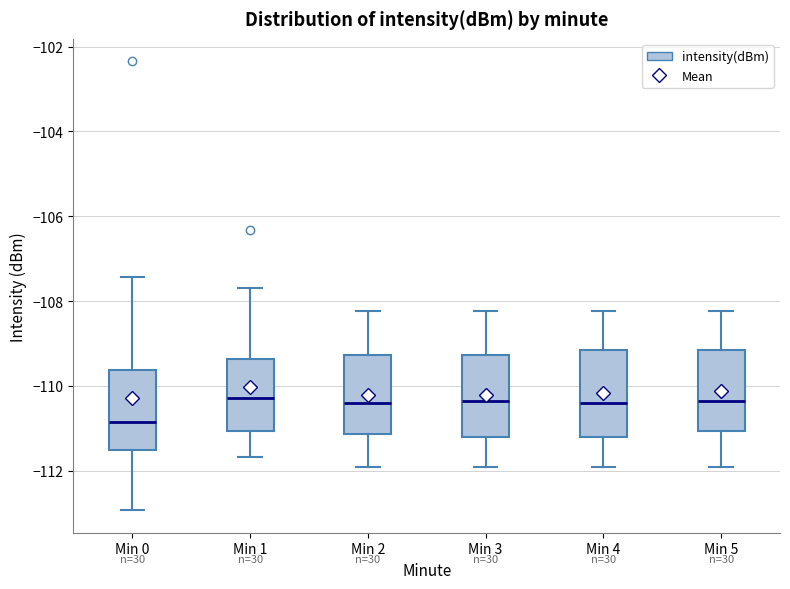

Where is the lower edge of the box for Min 5 on the y-axis? The values are not printed on the chart, so give them approximately, as read against the axis.

-111.0